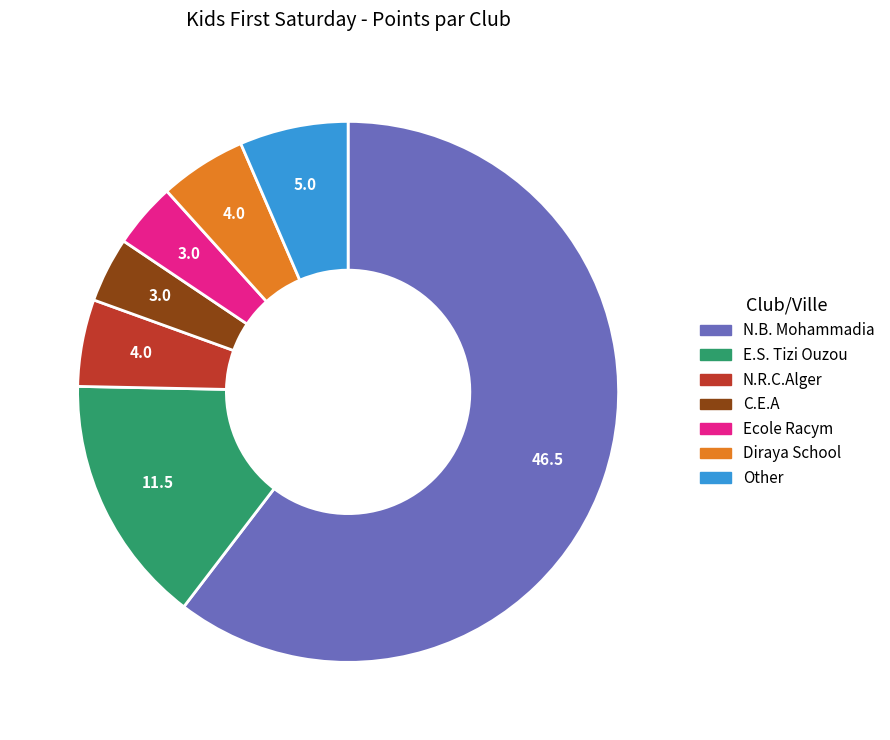

Does any single category account for the majority?

Yes